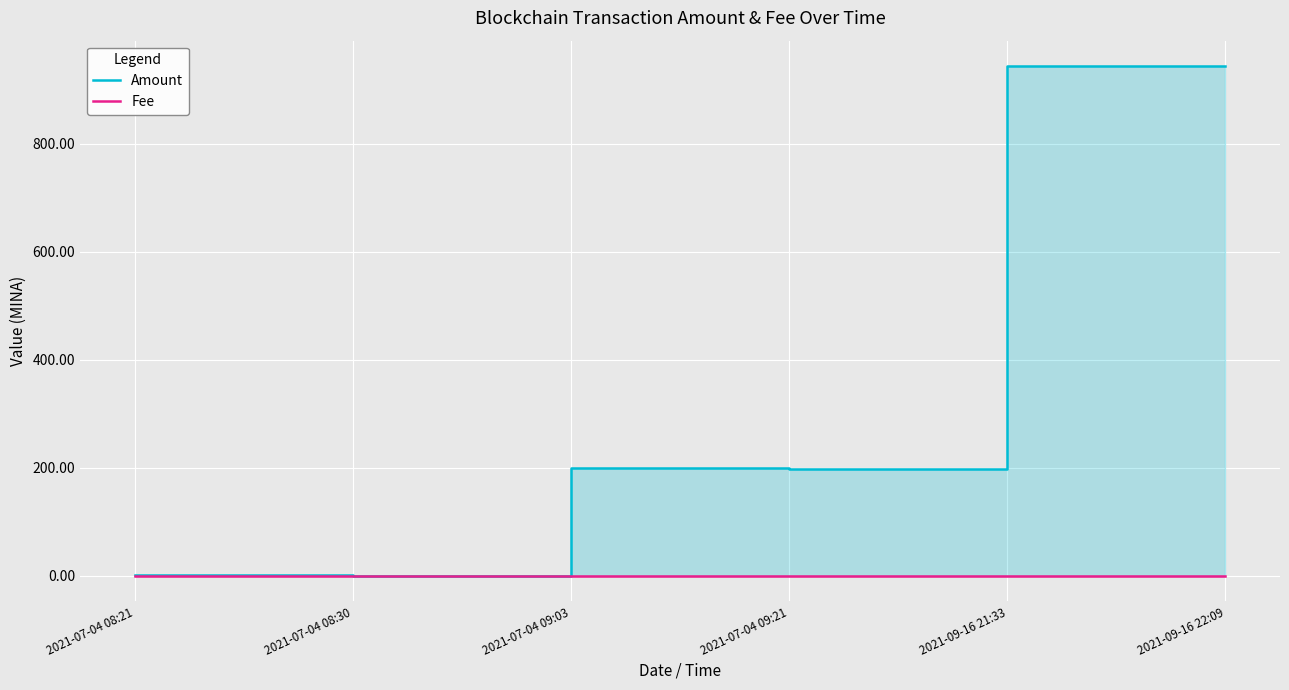

At how many categories does at least one series exceed 316?

2